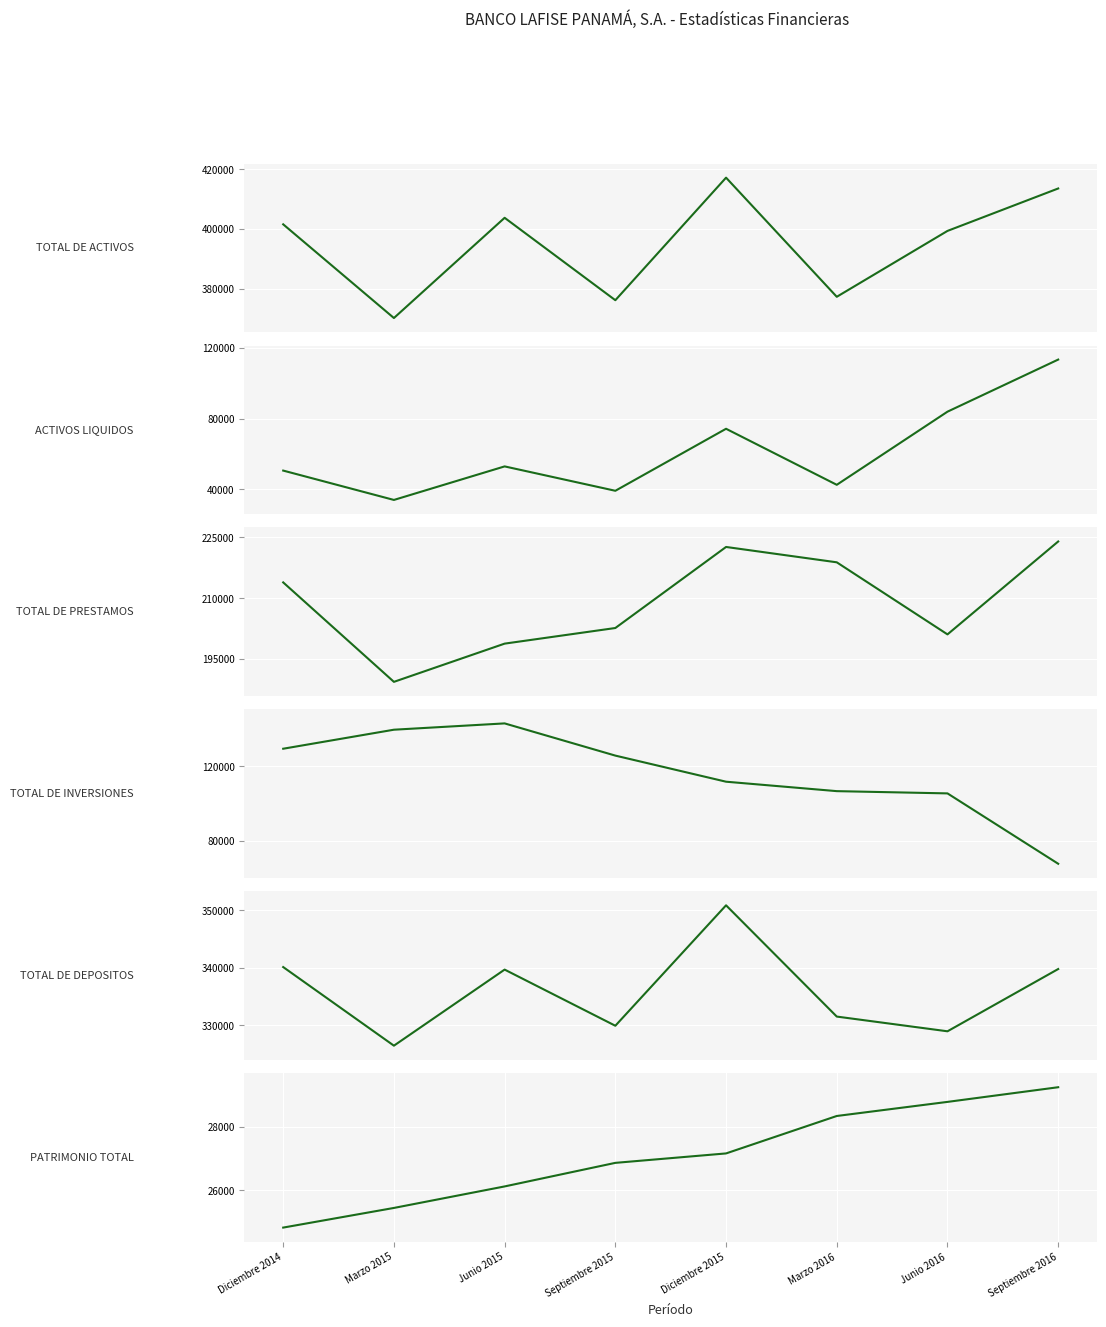

Which series has the largest total across all categories?

TOTAL DE ACTIVOS